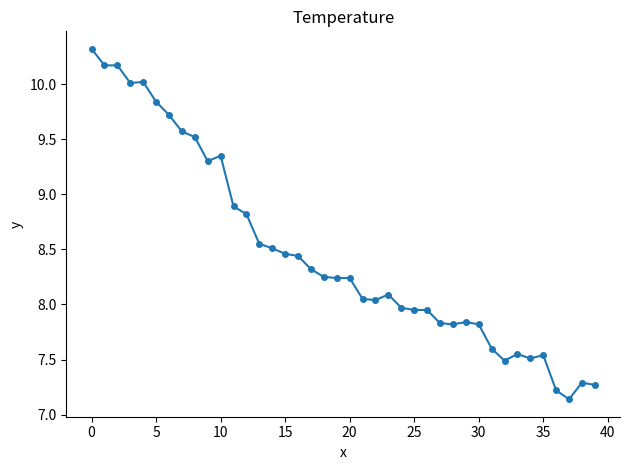

How many data points are above 8?

24